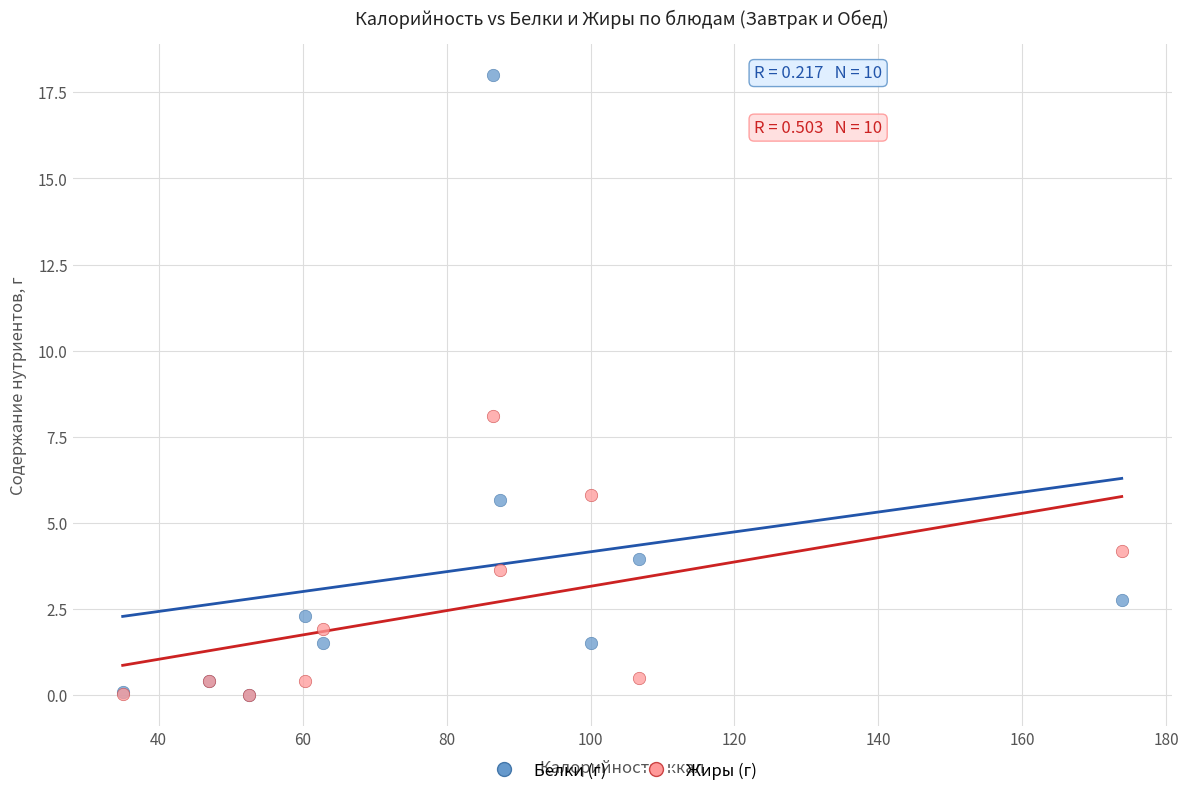

In the Белки (г) series, what Y value is closest to 9?

5.7